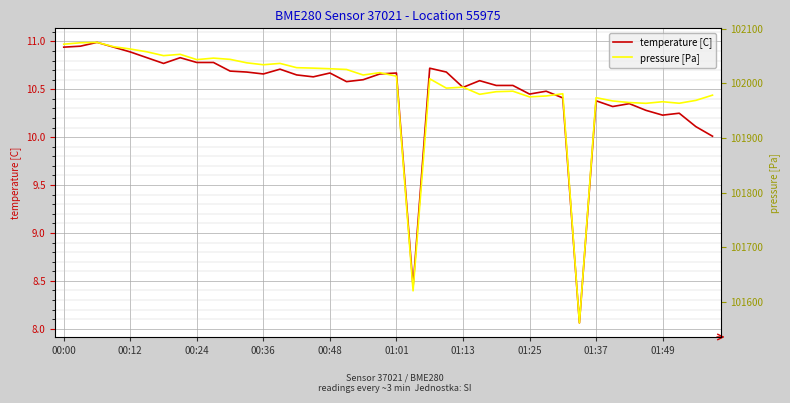

At how many categories does at least one series exceed 68426?

40